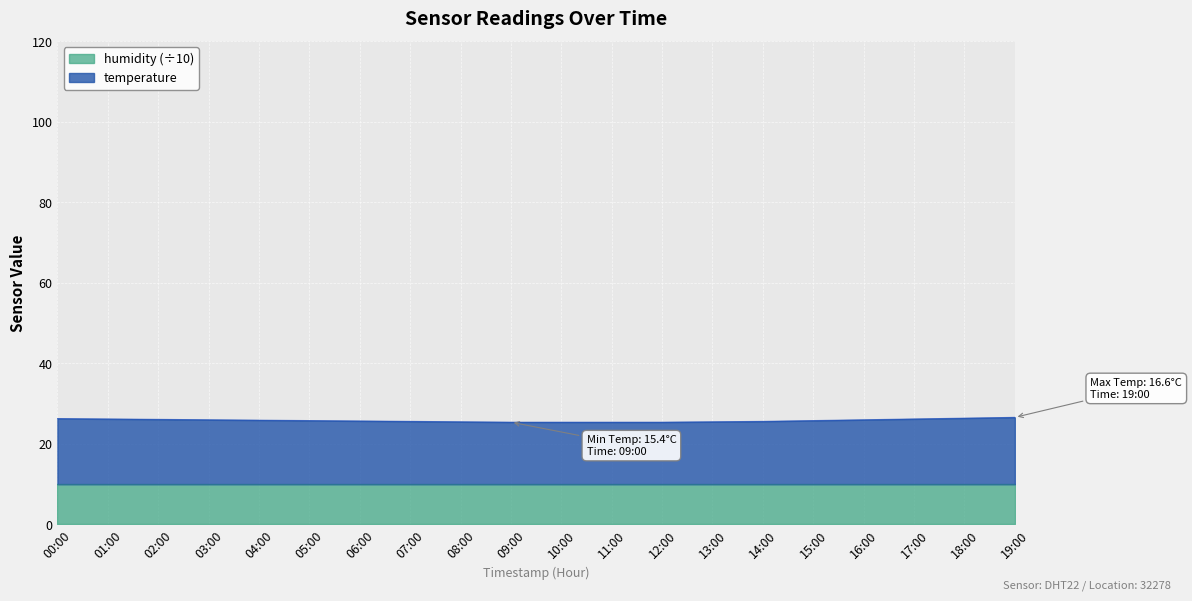

How many data points does each series have?

20